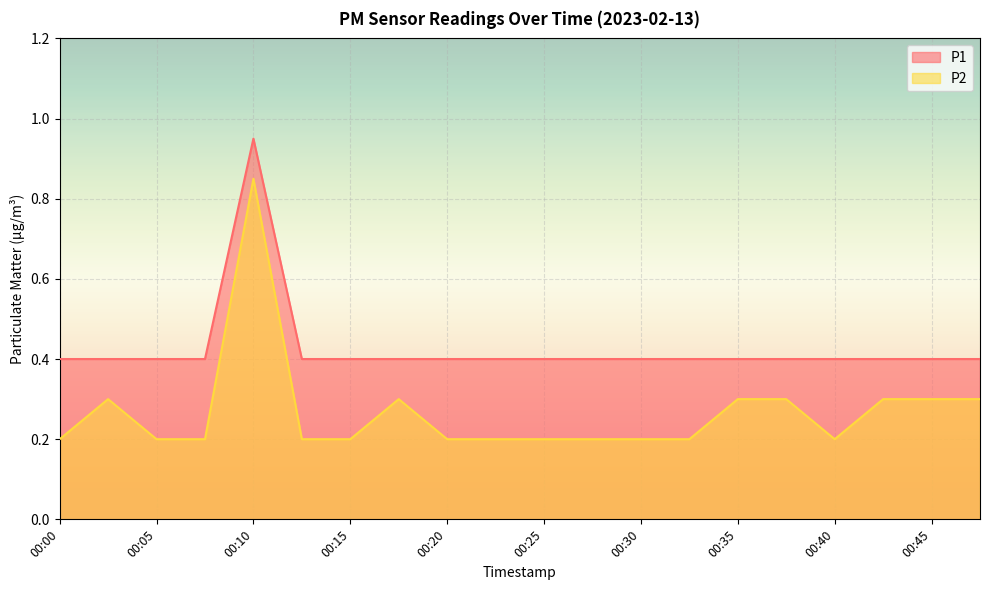

How many lines are shown in the chart?

2